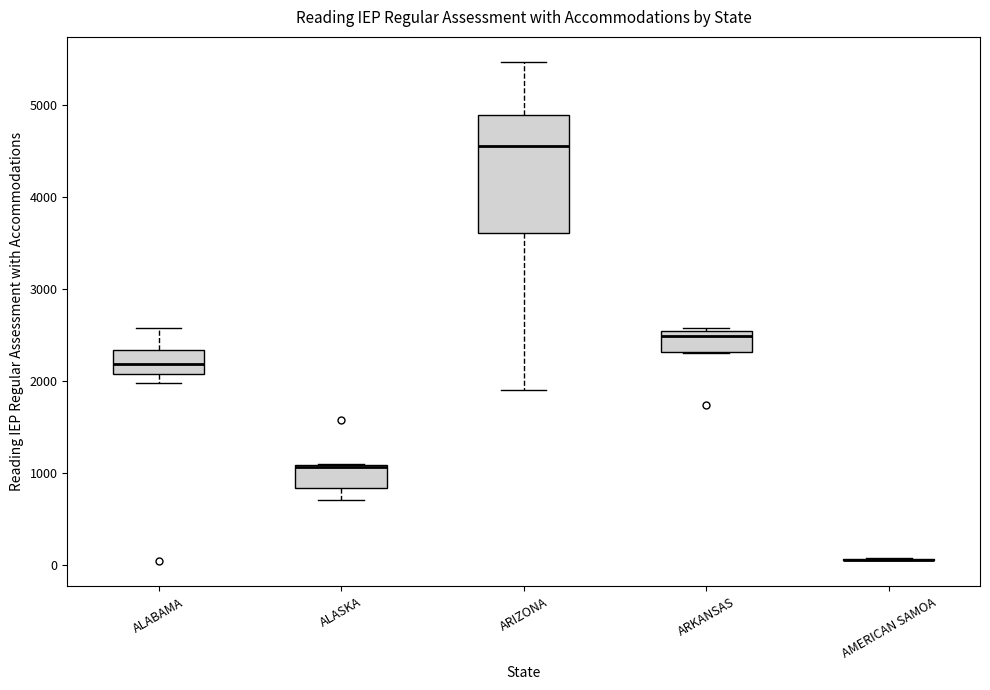

Where does the lower whisker of the box for ARIZONA end on the y-axis? The values are not printed on the chart, so give them approximately, as read against the axis.

1900